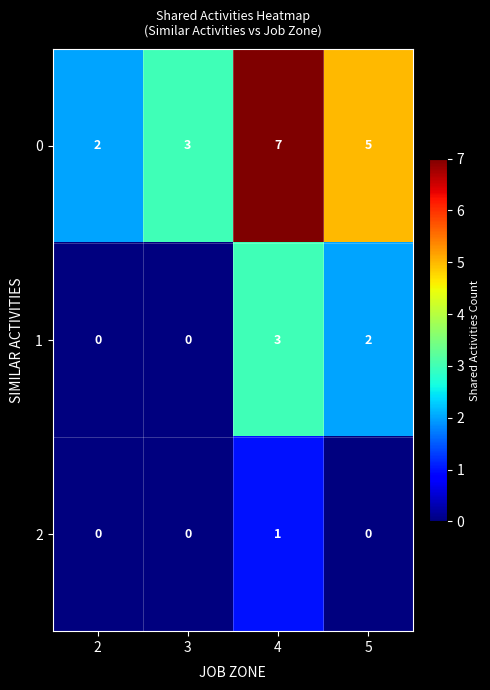

Reading left to right, transcribe all the data shown in this chart.

0: 2	3	7	5
1: 0	0	3	2
2: 0	0	1	0